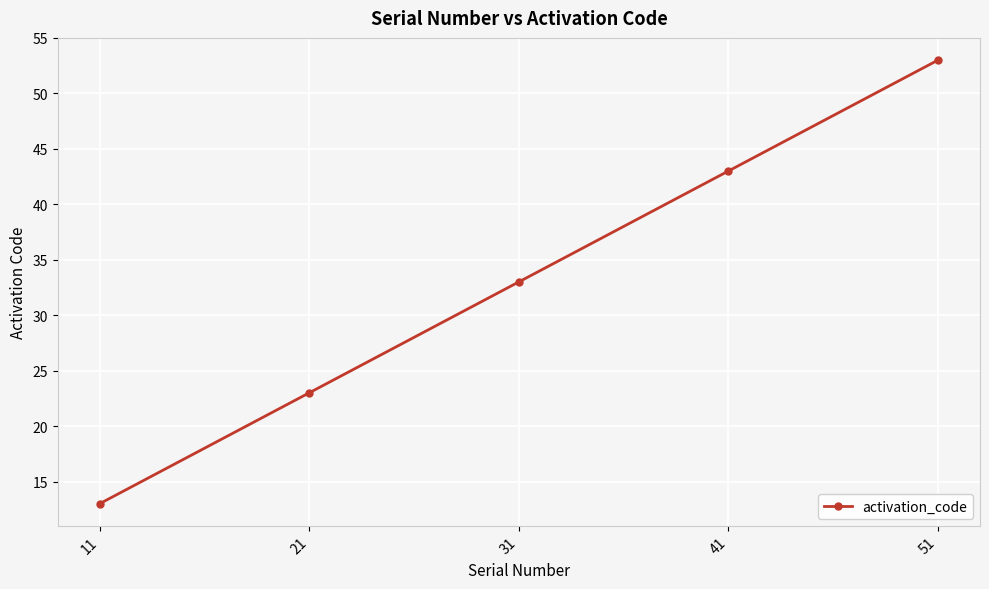

True or false: the data has more than 0 interior local peaks.

False